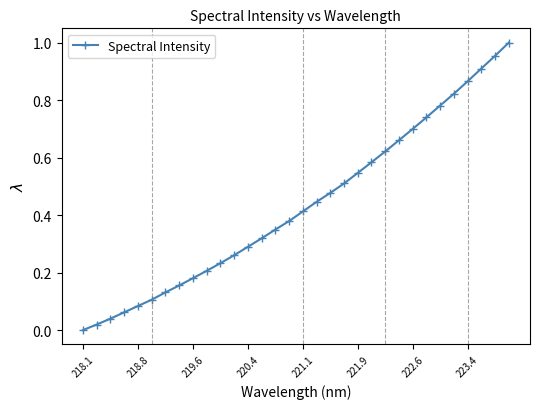

What is the sum of all values?

13.8